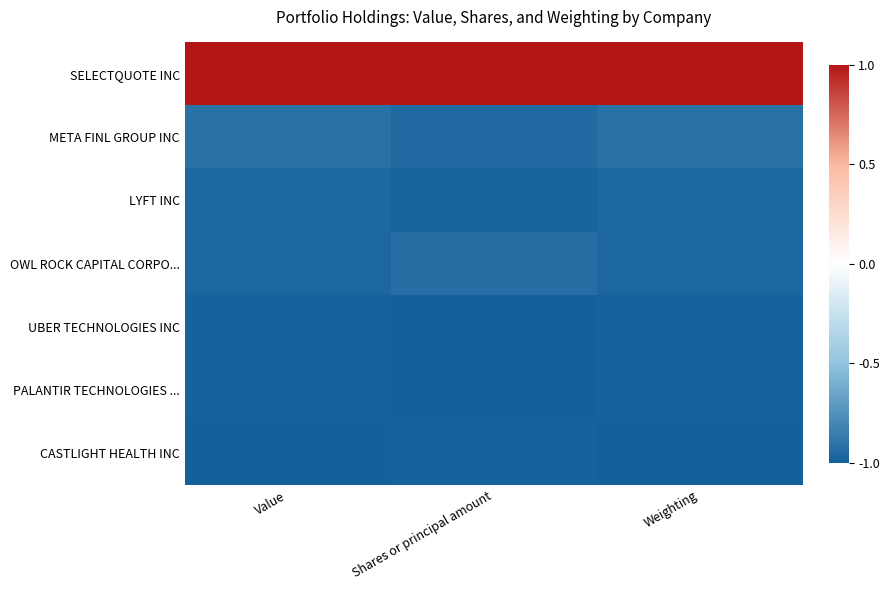

Rank the series at Shares or principal amount from lowest to highest value.

UBER TECHNOLOGIES INC, PALANTIR TECHNOLOGIES ..., CASTLIGHT HEALTH INC, LYFT INC, META FINL GROUP INC, OWL ROCK CAPITAL CORPO..., SELECTQUOTE INC